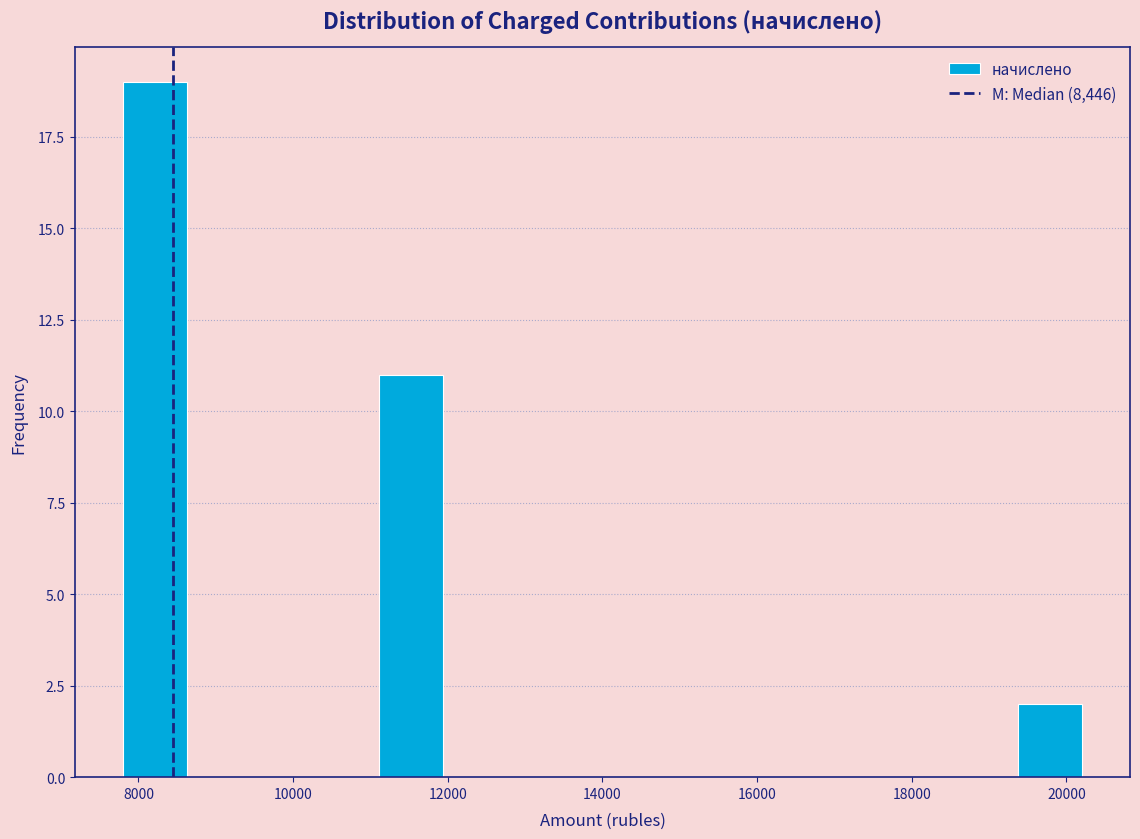

Reading left to right, transcribe this chart: for each bar, give the range it covers on the x-axis and its height. Neither the bar edges nor the heights are printed on the chart, so give them approximately, as read against the axes.

7800 to 8600: 19
8600 to 9400: 0
9400 to 10200: 0
10200 to 11200: 0
11200 to 12000: 11
12000 to 12800: 0
12800 to 13600: 0
13600 to 14400: 0
14400 to 15200: 0
15200 to 16000: 0
16000 to 16800: 0
16800 to 17800: 0
17800 to 18600: 0
18600 to 19400: 0
19400 to 20200: 2